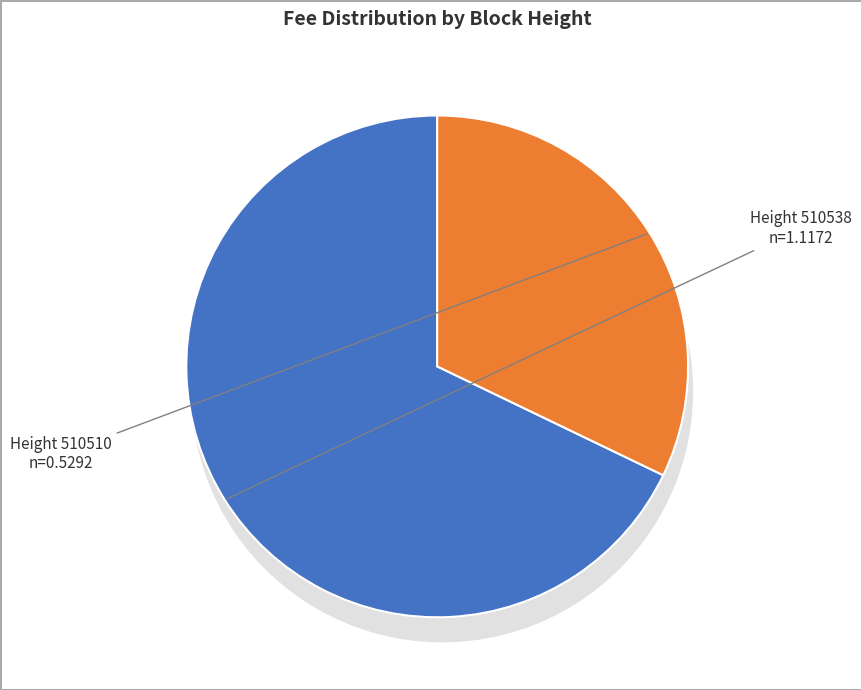

Which category has the biggest portion of the pie?

510538